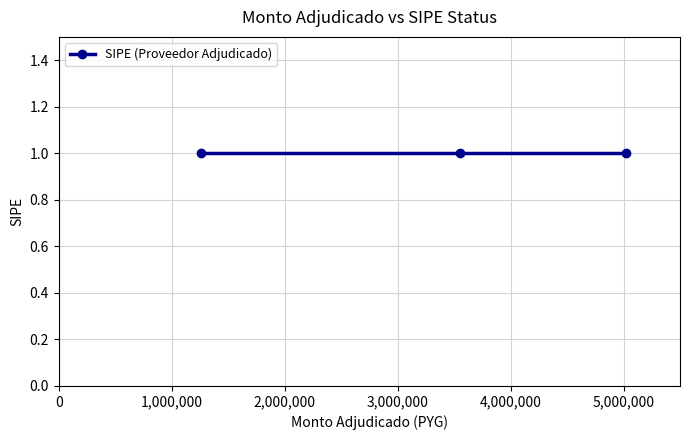

The chart shows a value of 1873480 at TECHNO AMERICAN SRL. True or false?

False